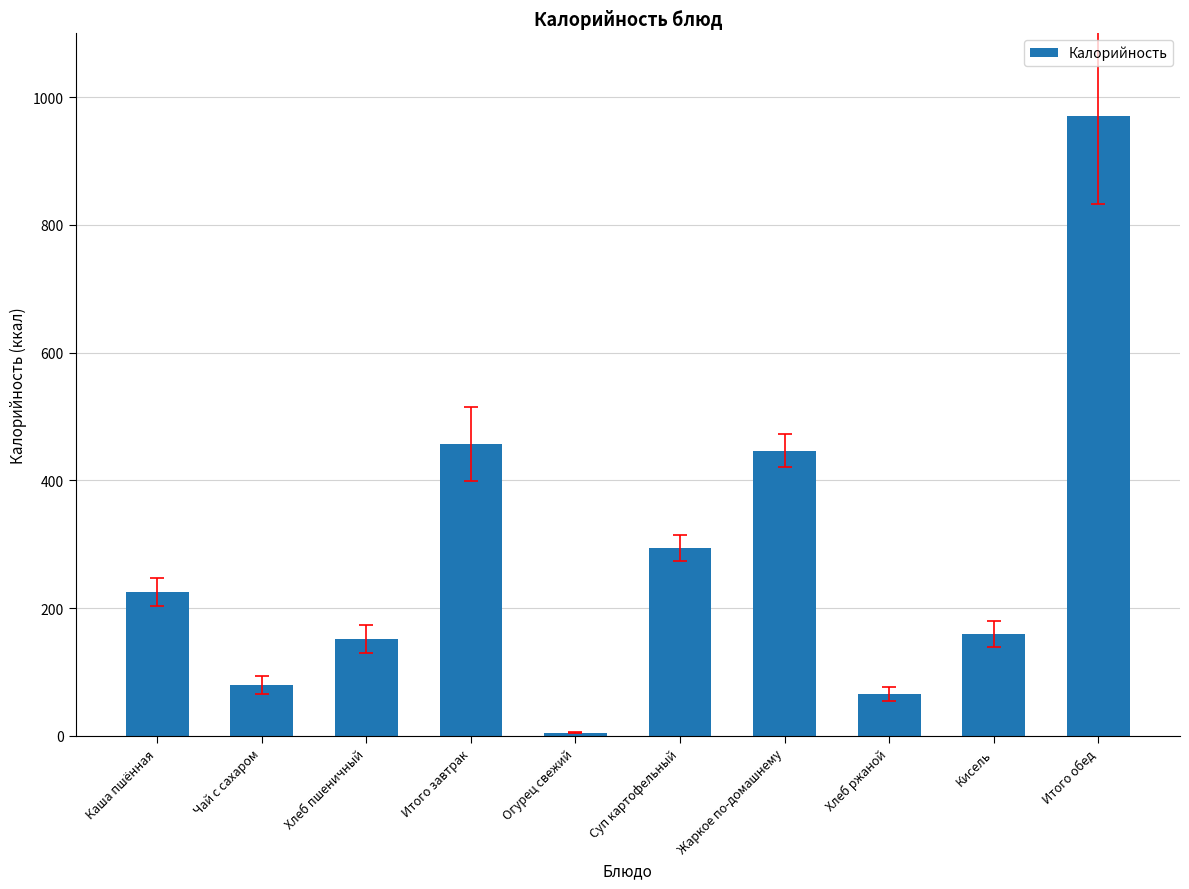

The value at Жаркое по-домашнему is 274.6. True or false?

False